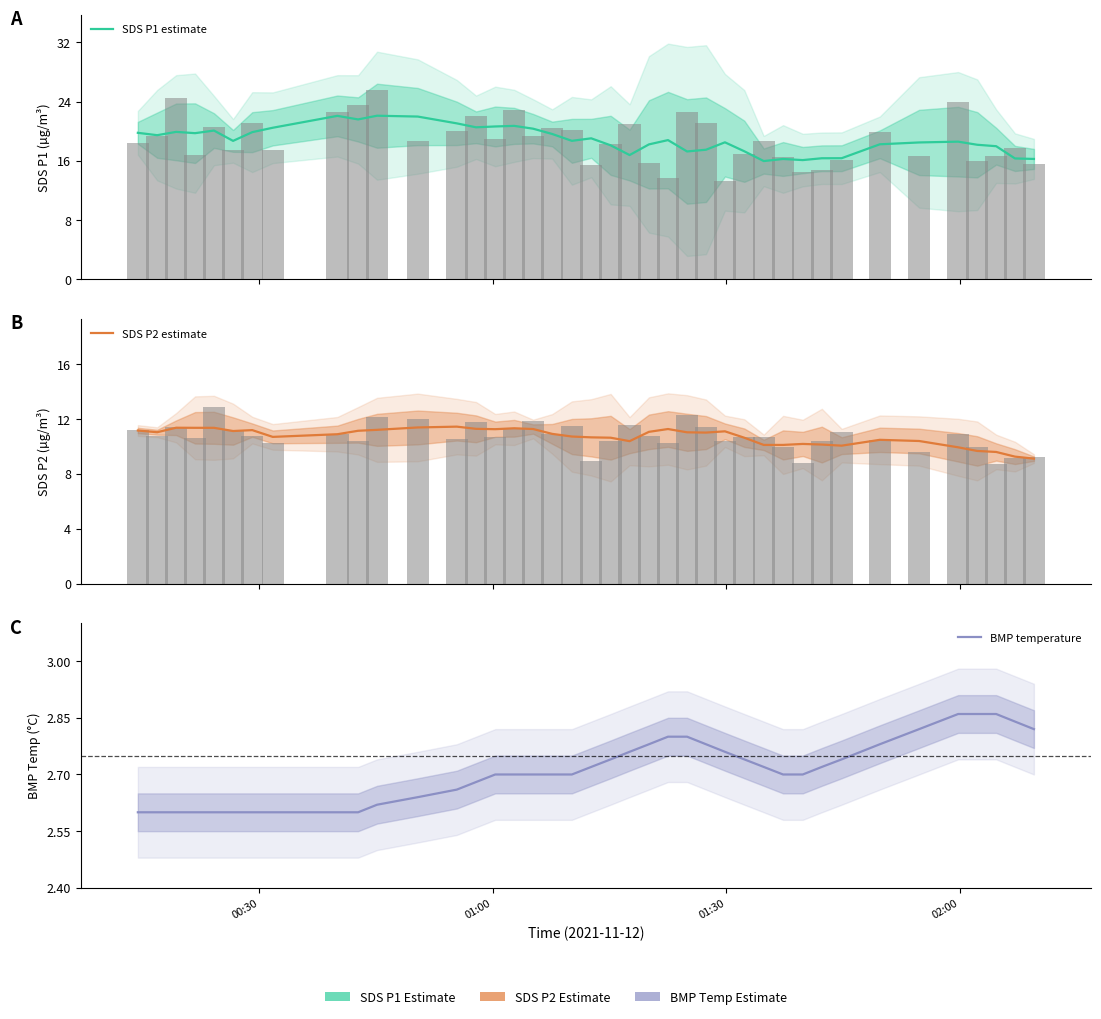

Is the value of SDS P1 estimate at 29 greater than the value of SDS P2 estimate at 11?

Yes